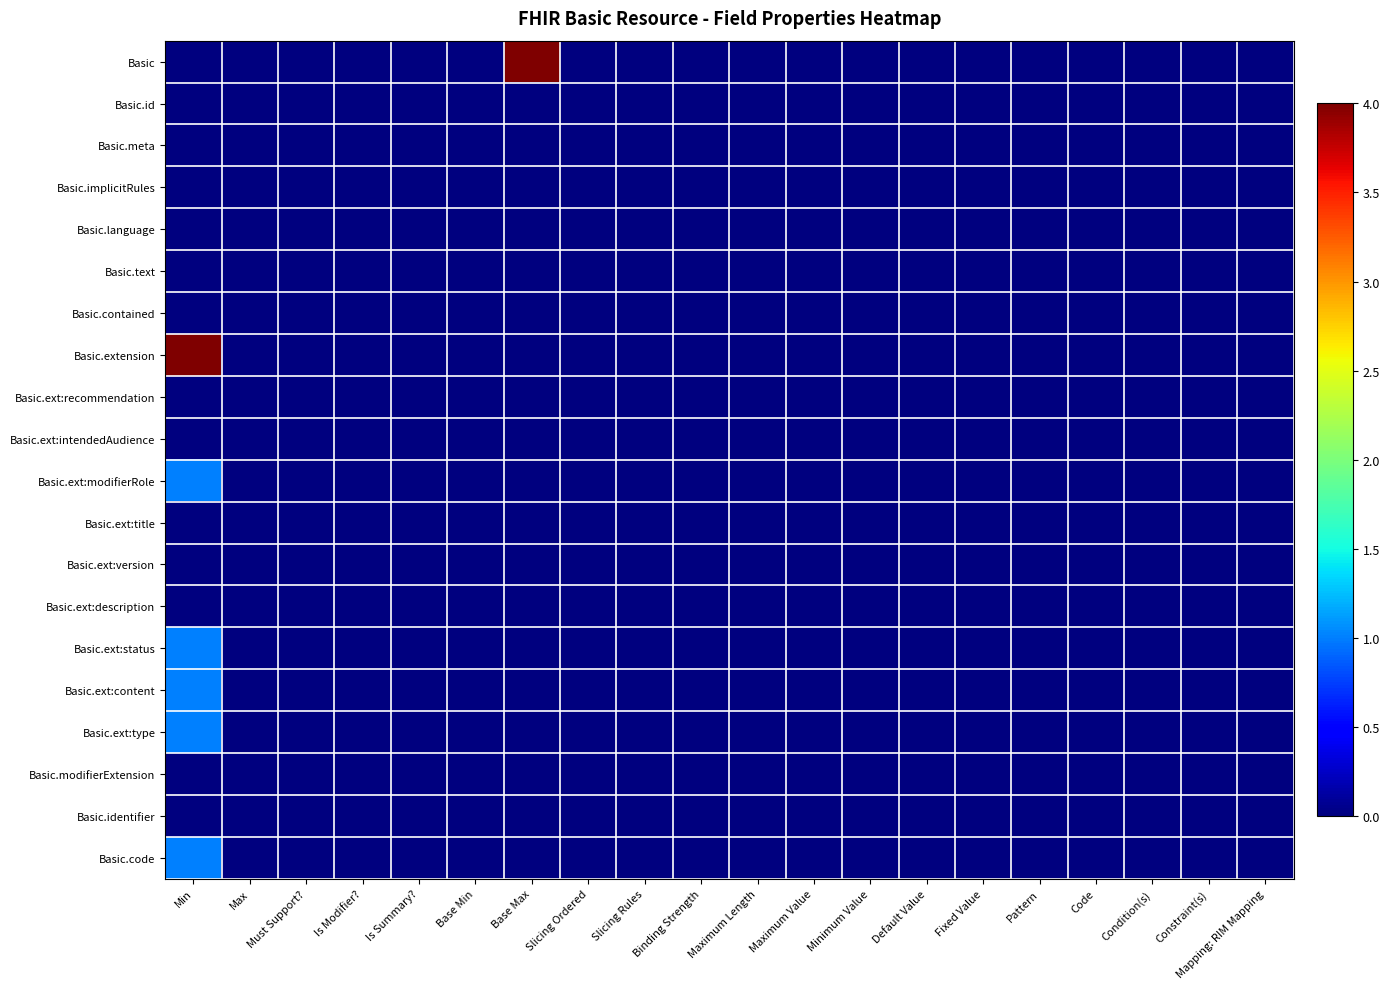

At which category is the sum across all series the highest?

Min